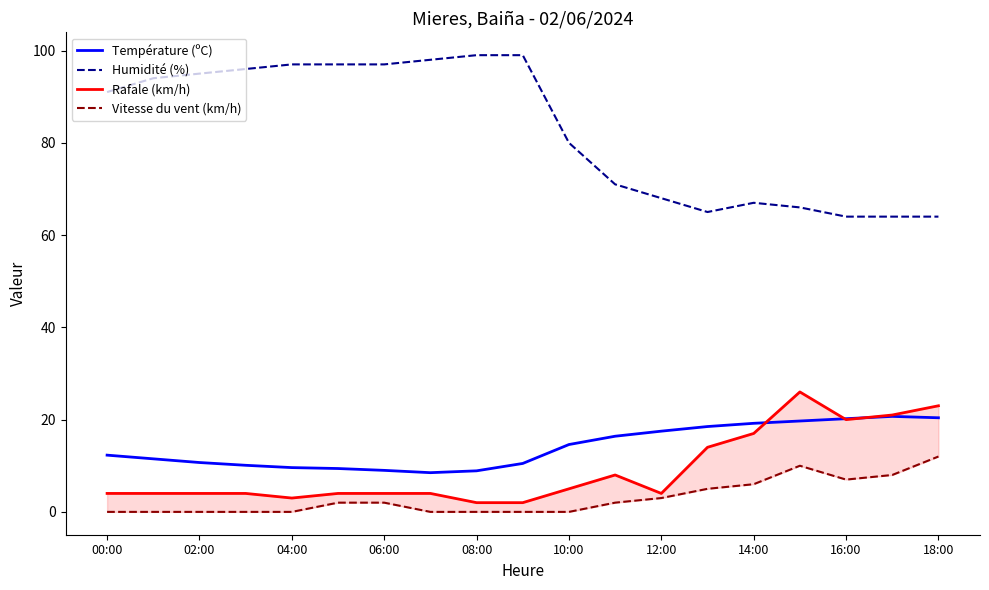

Is it true that Rafale (km/h) equals 26.0 at 15?

True